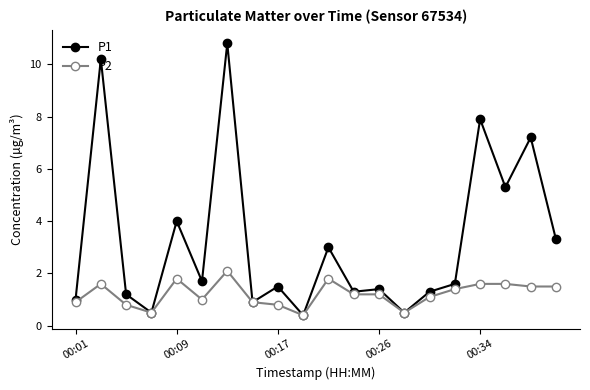

What is the maximum value for P1?

10.8